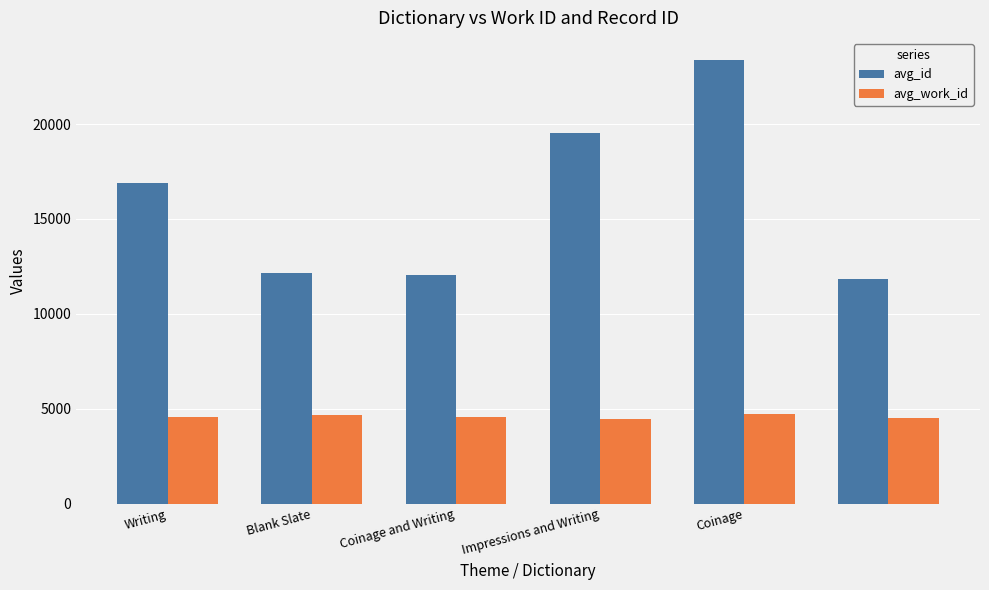

Which series has the largest range (max minus min)?

avg_id